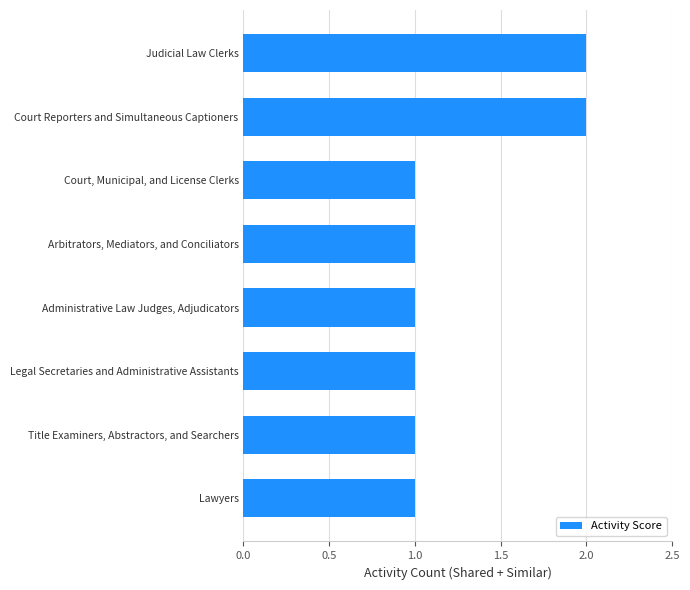

Approximately how many times larger is the value at Legal Secretaries and Administrative Assistants compared to Title Examiners, Abstractors, and Searchers?

1.0